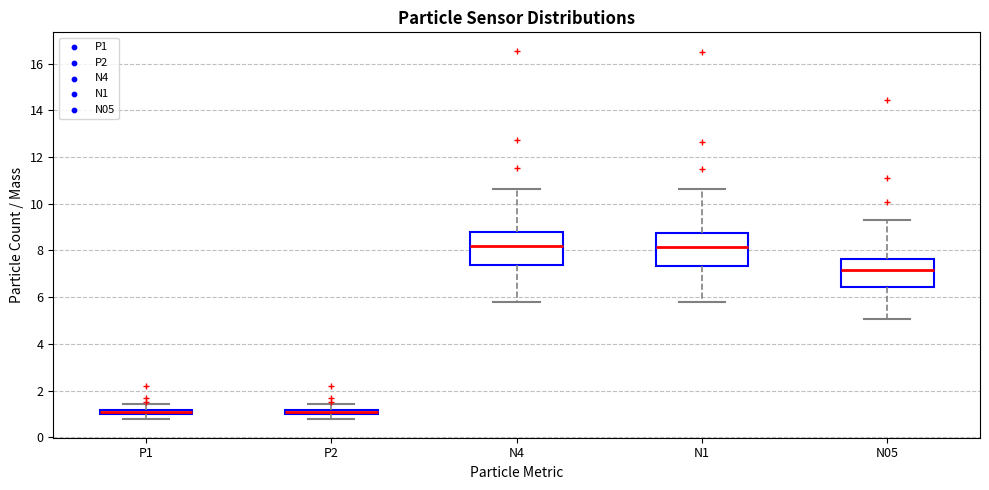

Where does the lower whisker of the box for P1 end on the y-axis? The values are not printed on the chart, so give them approximately, as read against the axis.

0.8